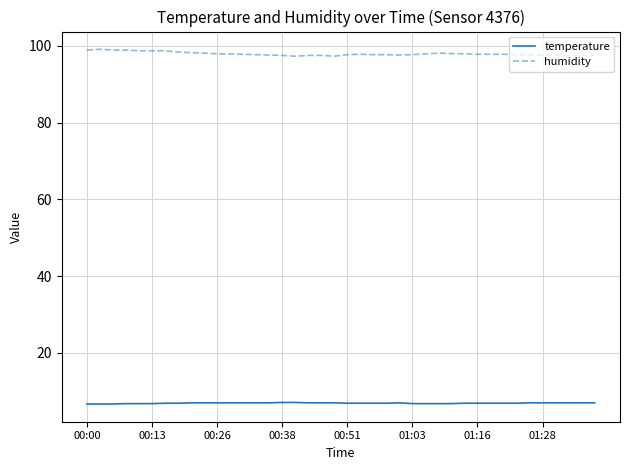

Which series has the largest total across all categories?

humidity